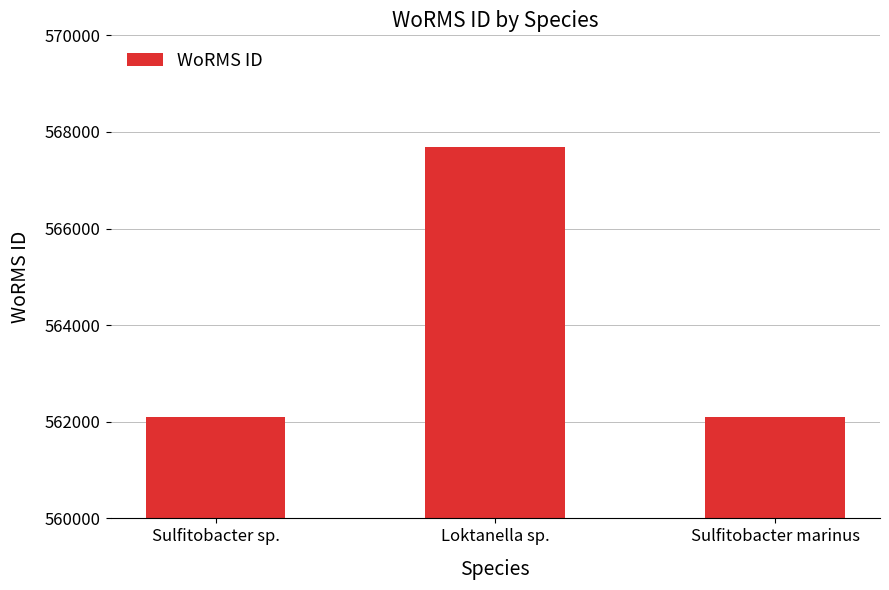

Which label corresponds to the largest value in the chart?

Loktanella sp.